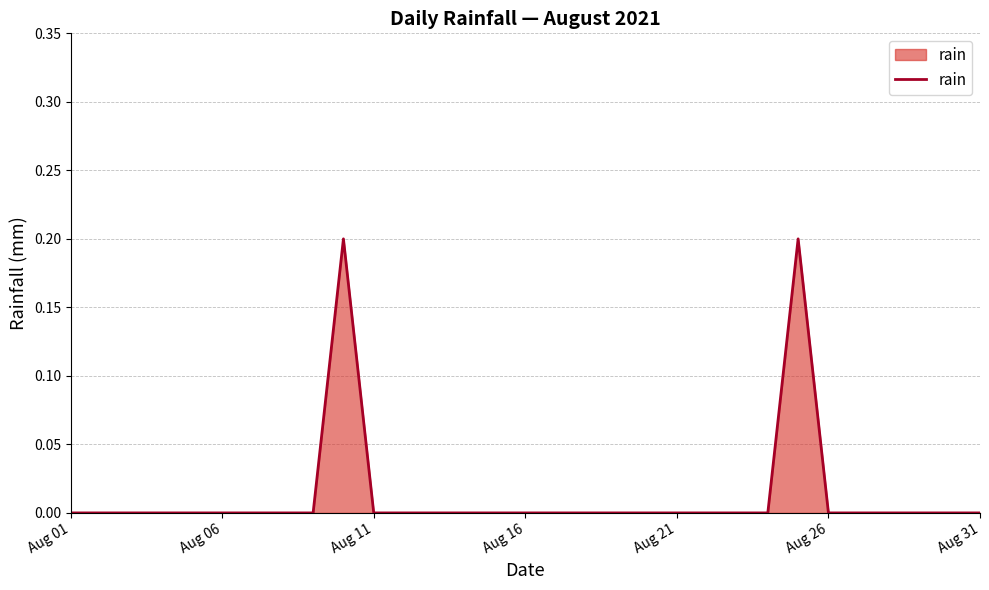

Is this an area chart (filled region under the line)?

Yes